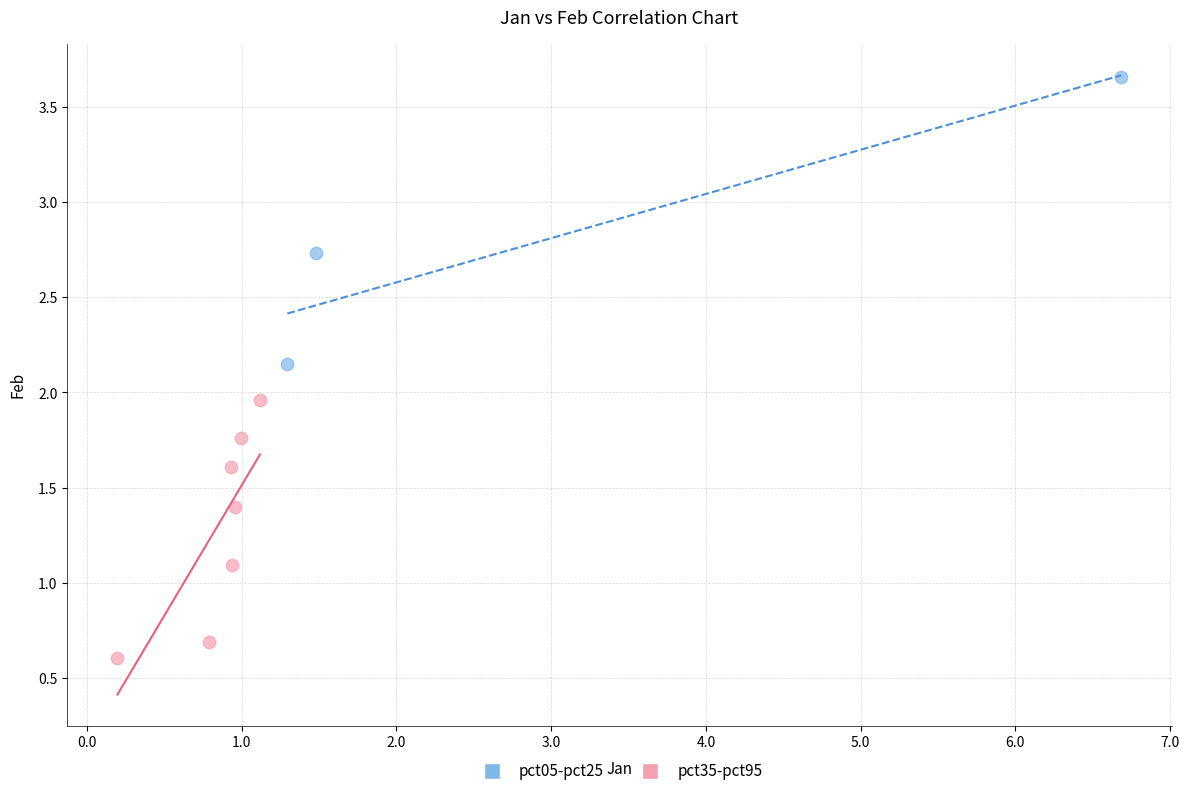

Which series contains the highest Y value?

pct05-pct25